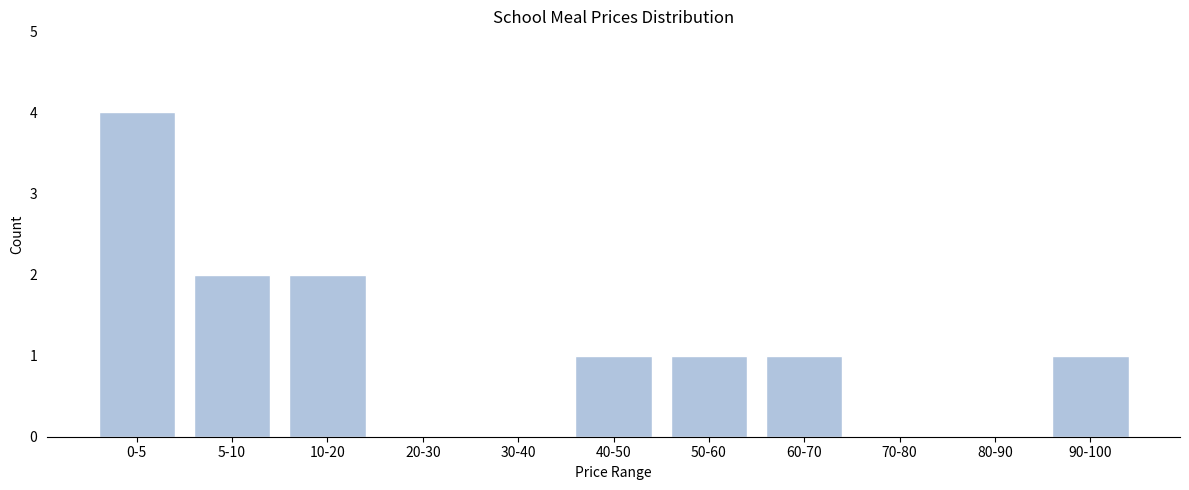

Reading right to left, transcribe all the data shown in this chart.

90-100=1	80-90=0	70-80=0	60-70=1	50-60=1	40-50=1	30-40=0	20-30=0	10-20=2	5-10=2	0-5=4